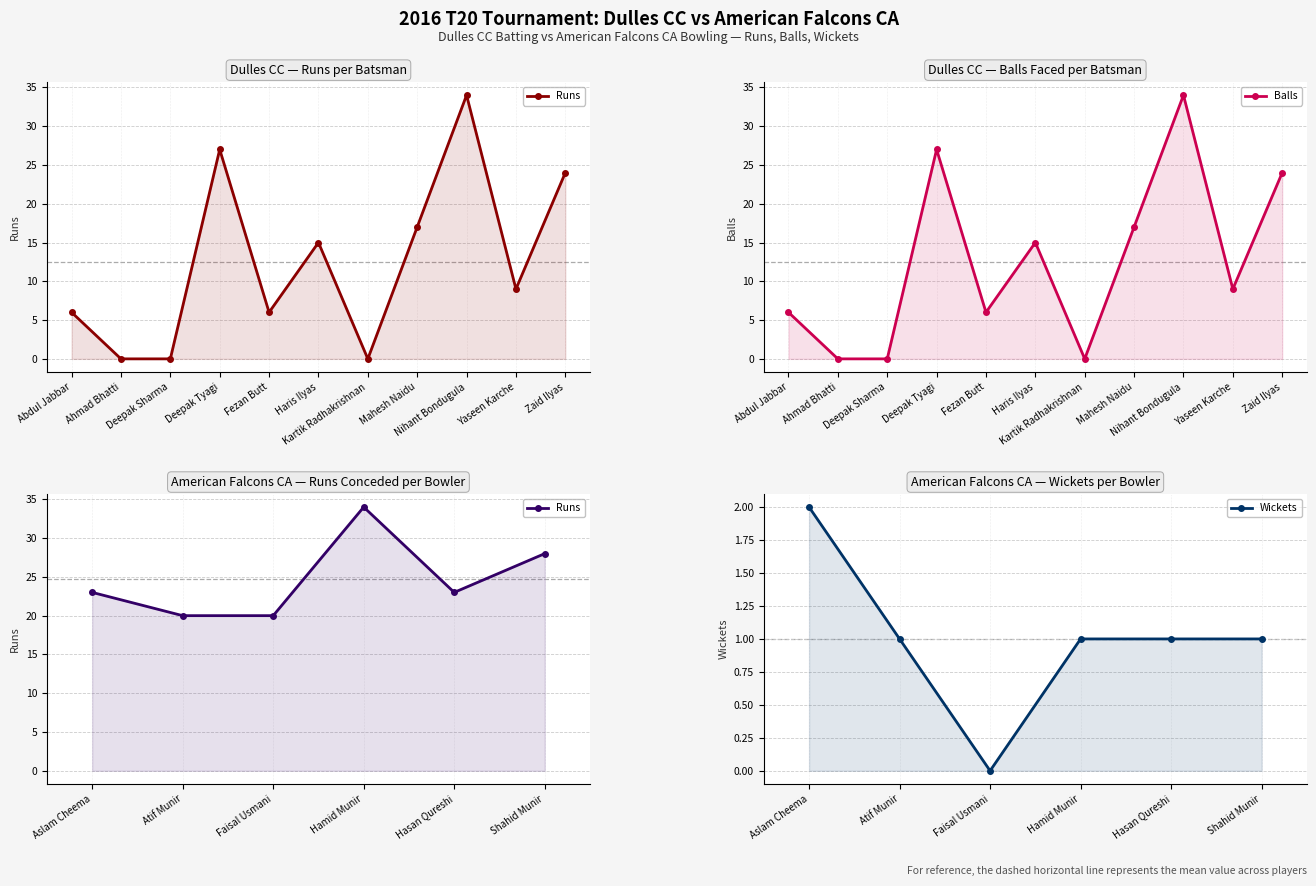

What is the sum of the Runs values at Yaseen Karche and Ahmad Bhatti?

9